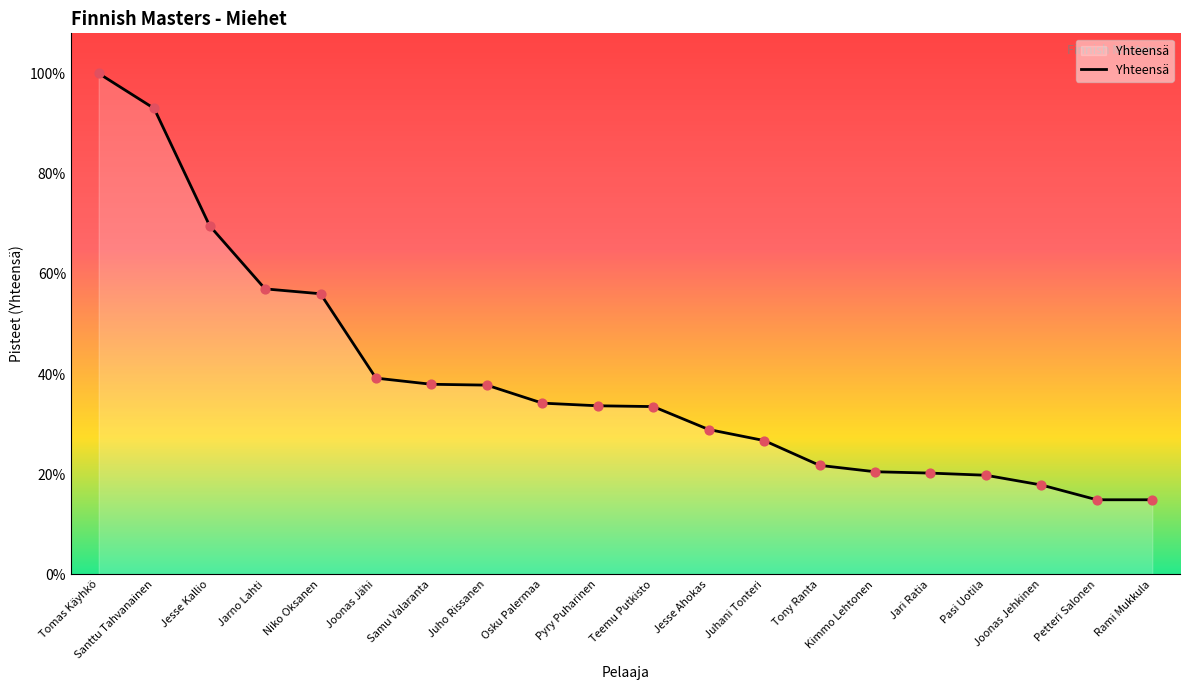

What is the change in value from Osku Palermaa to Jesse Ahokas?

-466